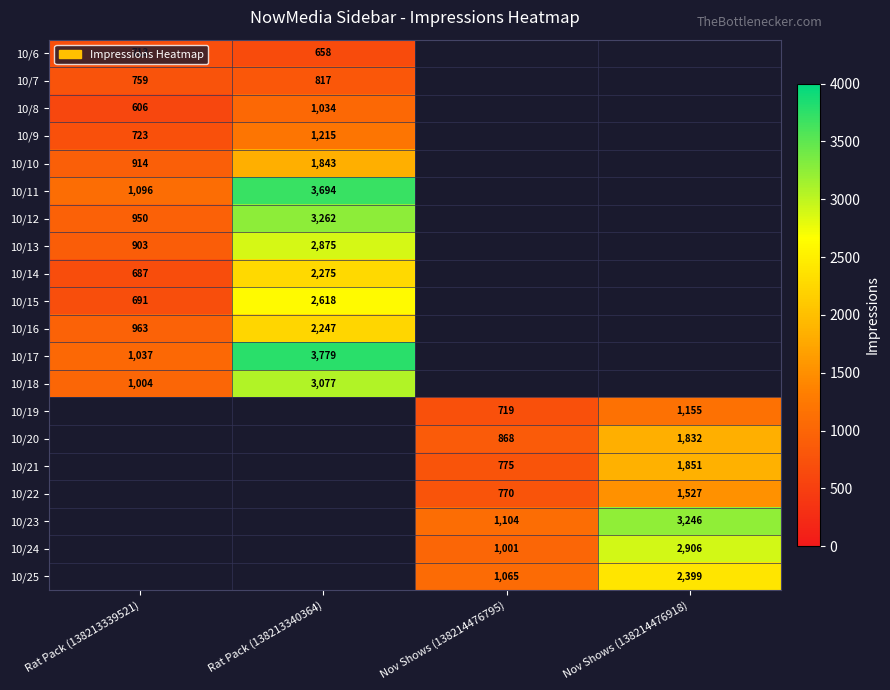

The value of 10/20 at Nov Shows (138214476918) is 1832. True or false?

True